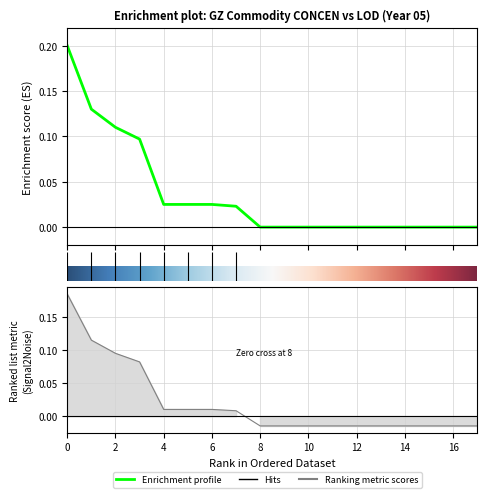

Is it true that the value at 12 is -0.0?

False